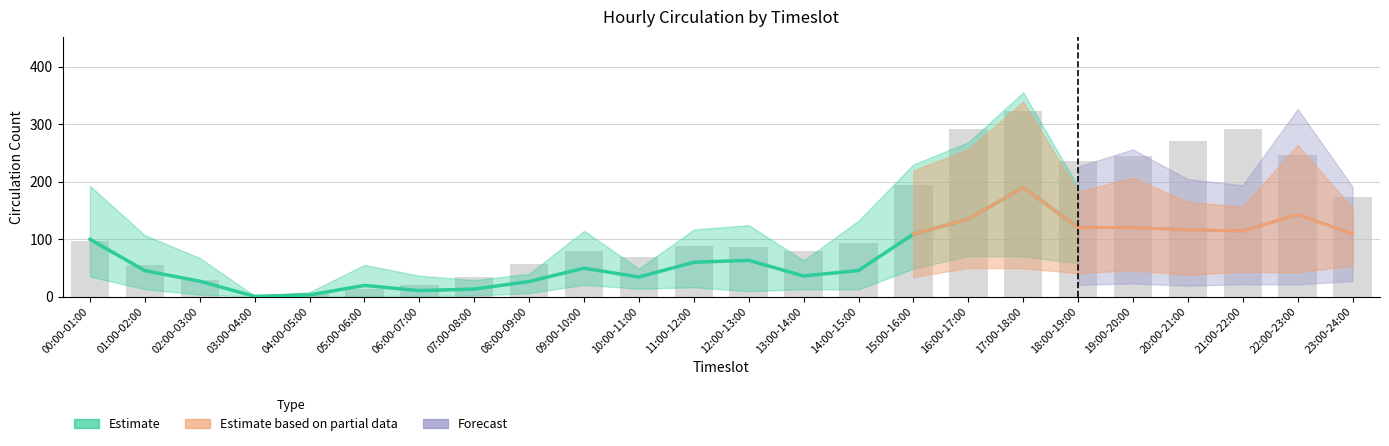

How many values in the 2022-12-29 series exceed 90?

11